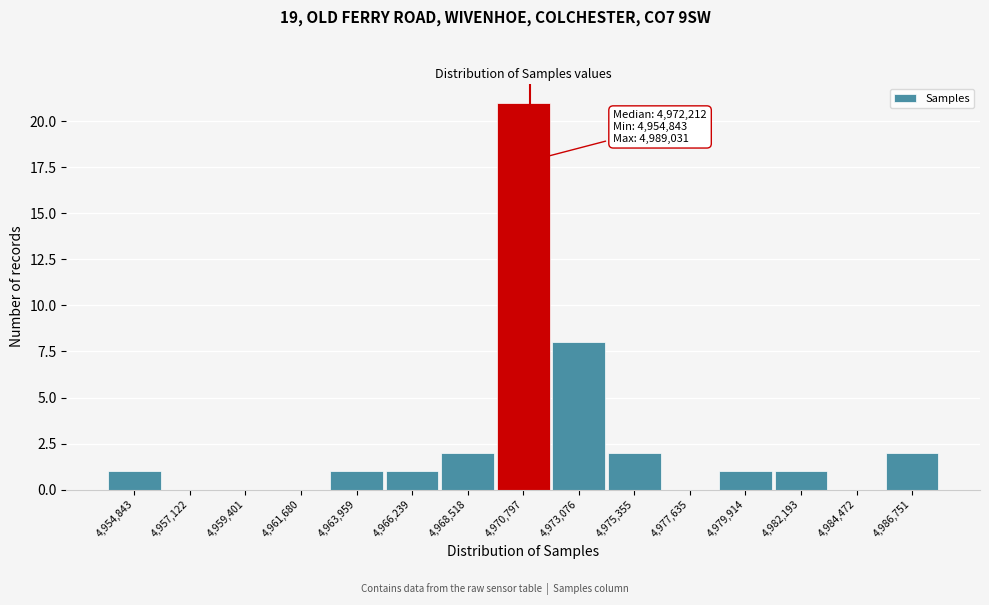

Reading left to right, extract all data points from this chart.

4,954,843=1	4,957,122=0	4,959,401=0	4,961,680=0	4,963,959=1	4,966,239=1	4,968,518=2	4,970,797=21	4,973,076=8	4,975,355=2	4,977,635=0	4,979,914=1	4,982,193=1	4,984,472=0	4,986,751=2